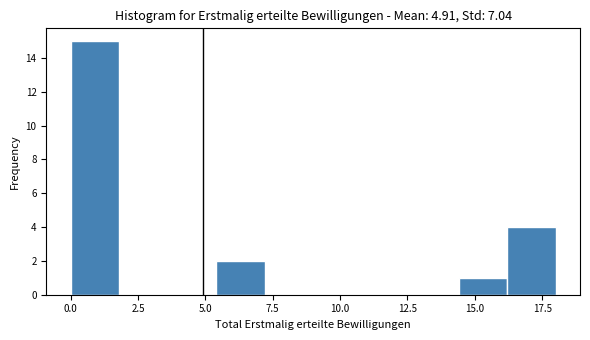

Around what value on the x-axis is the tallest bar? Give the approximate position of its centre, as read against the axis.

1.0